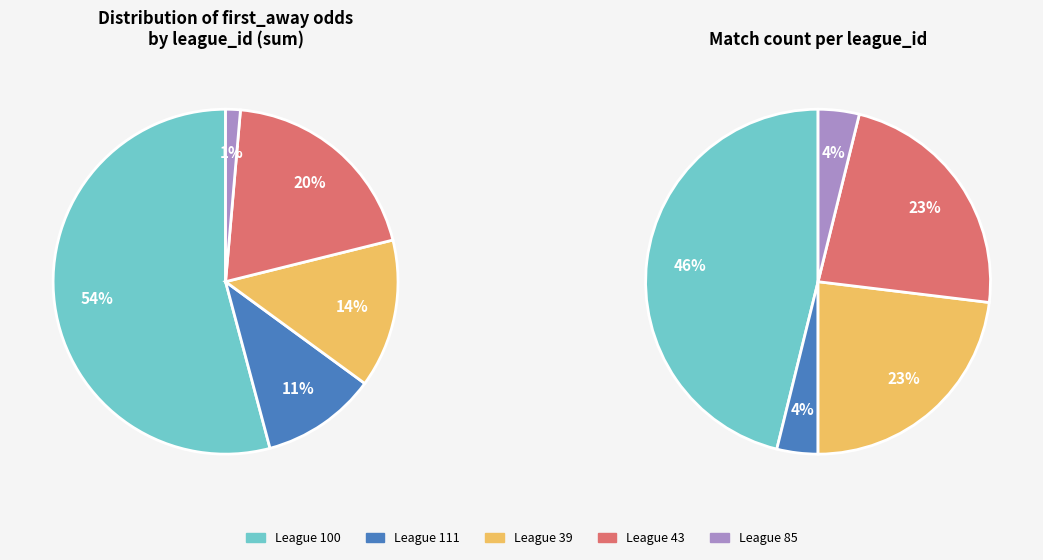

Which has a higher value, 43 or 39?

43